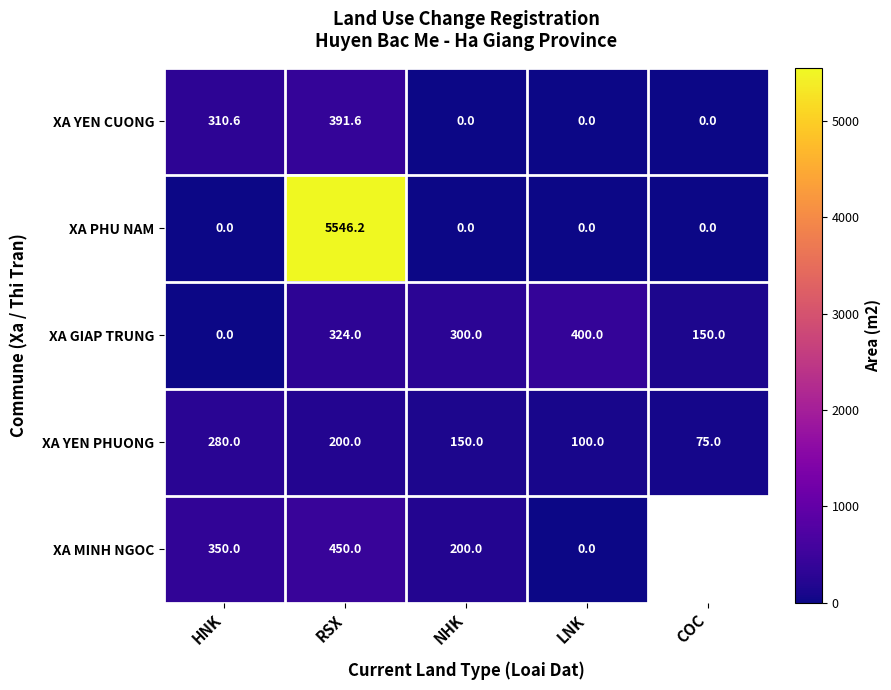

Which label corresponds to the largest value in the chart?

RSX